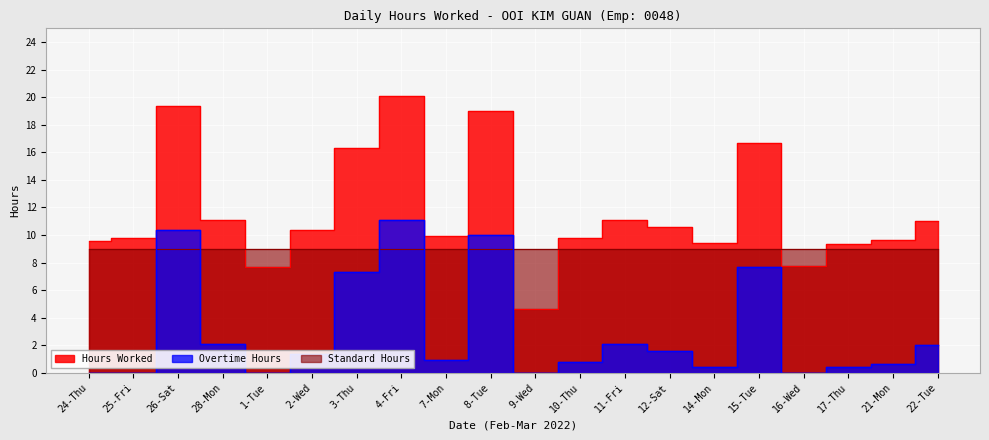

Which series has the widest spread of values?

Hours Worked